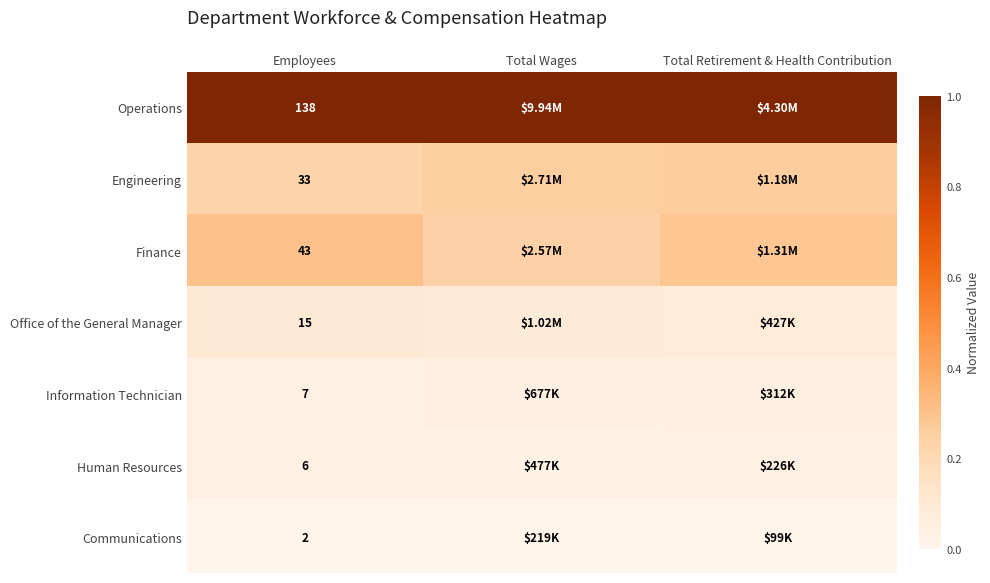

The value of Office of the General Manager at Employees is 0.1. True or false?

False